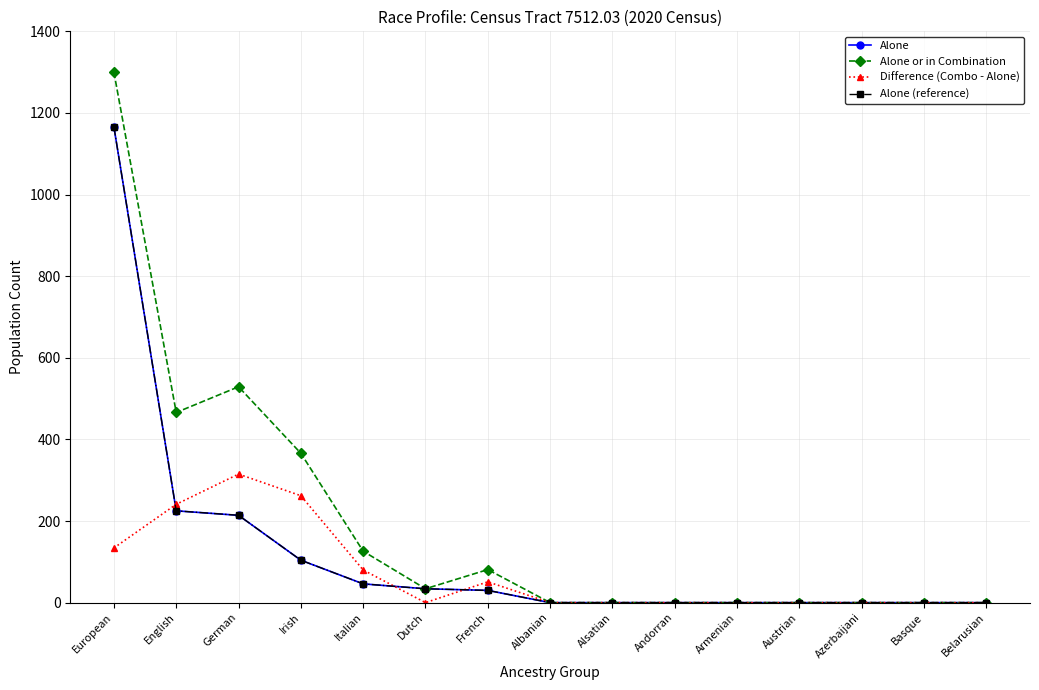

Does the chart display data point markers on the line(s)?

Yes